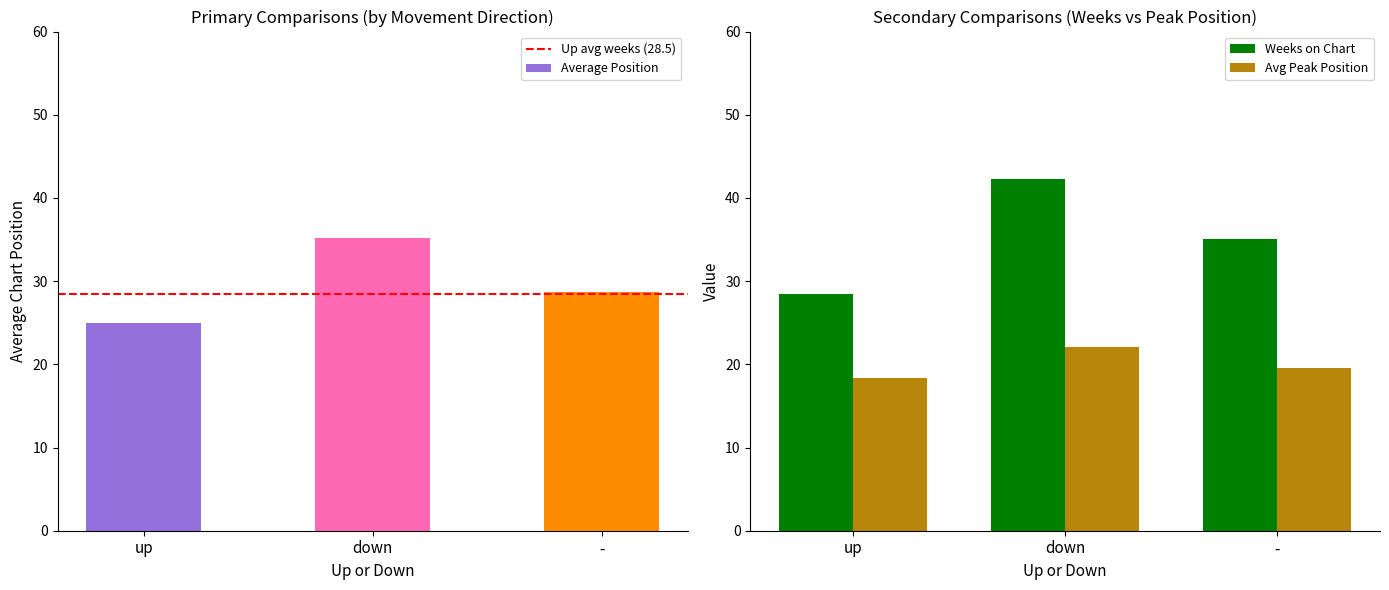

Is it true that avg_peak_position equals 5.5 at down?

False